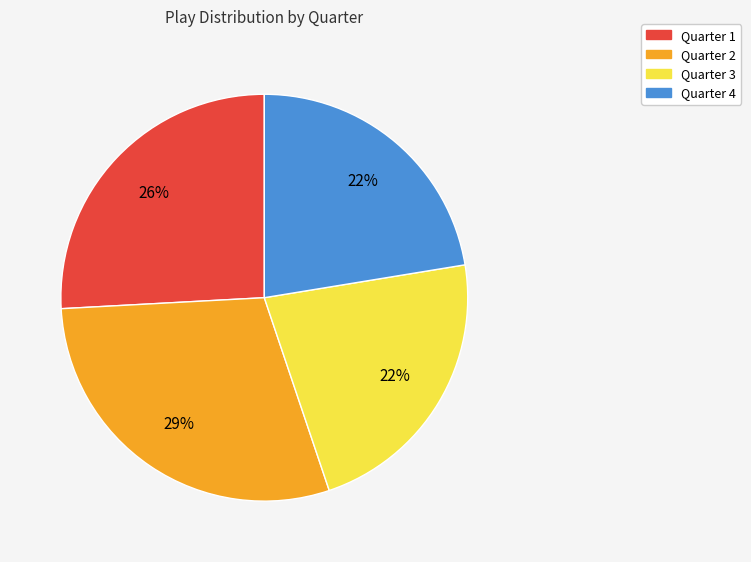

Which category has the biggest portion of the pie?

Quarter 2